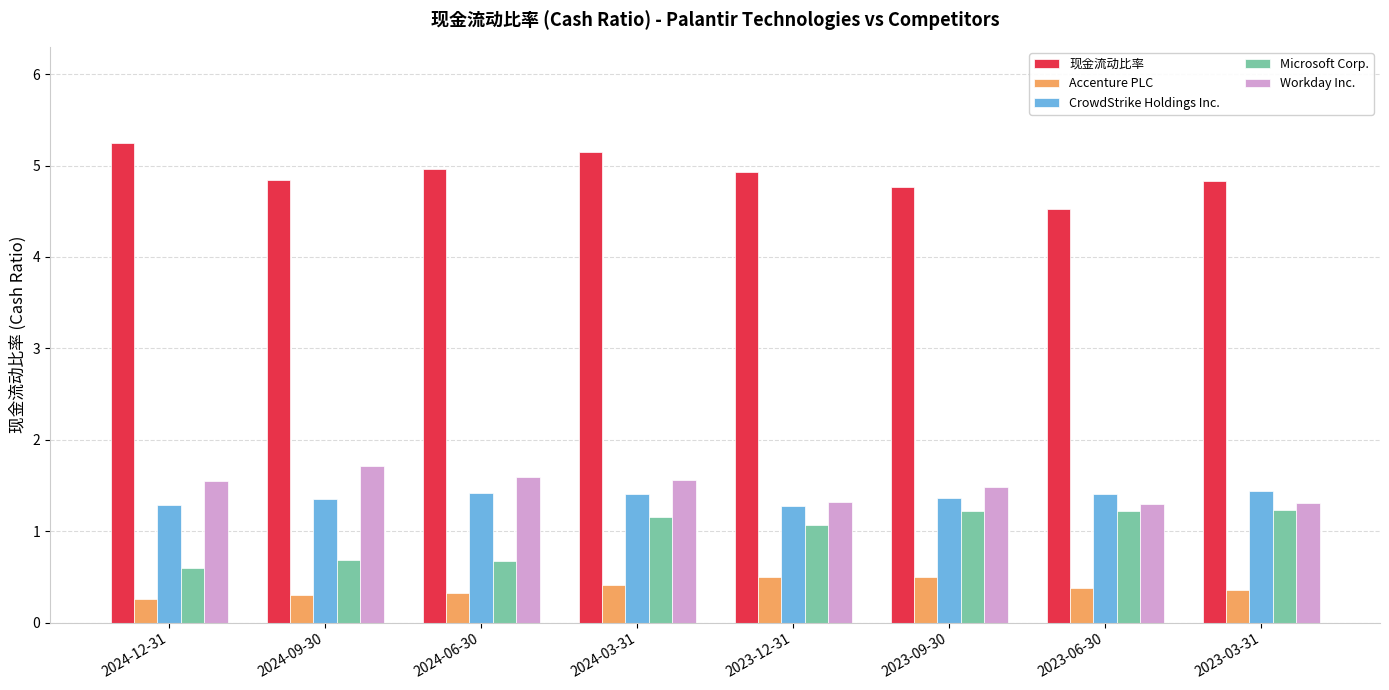

Rank the series at 2024-09-30 from lowest to highest value.

Accenture PLC, Microsoft Corp., CrowdStrike Holdings Inc., Workday Inc., 现金流动比率